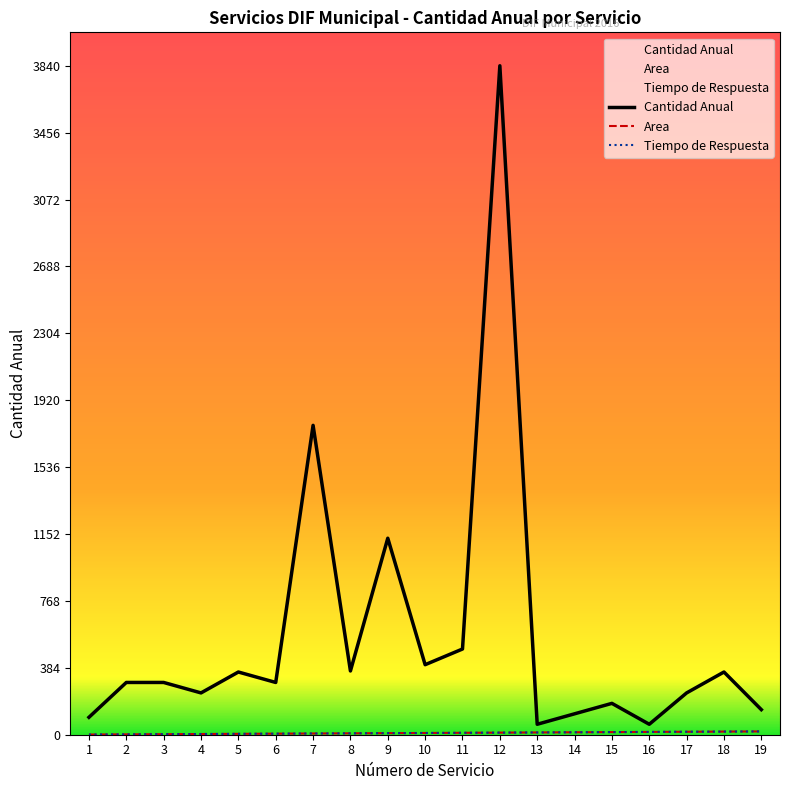

What is the total value across all series at 19?

182